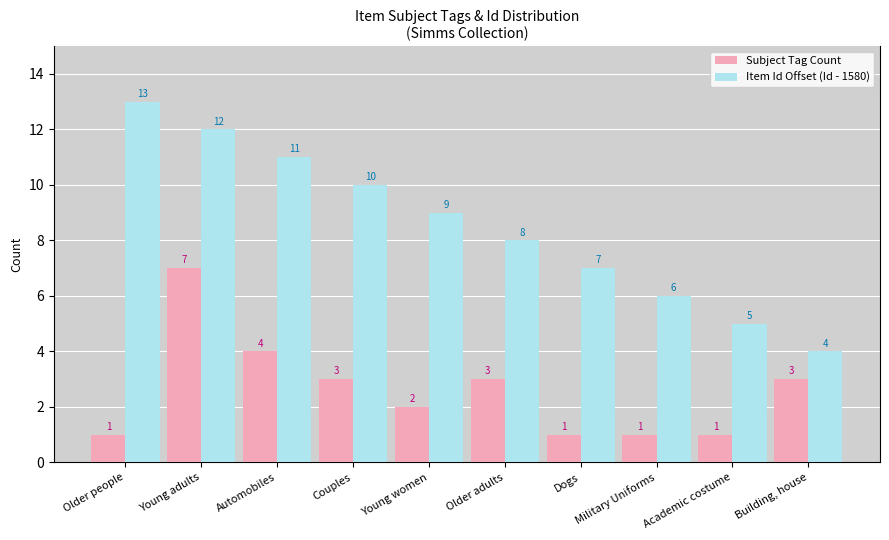

What is the average value of the Subject Tag Count series?

3